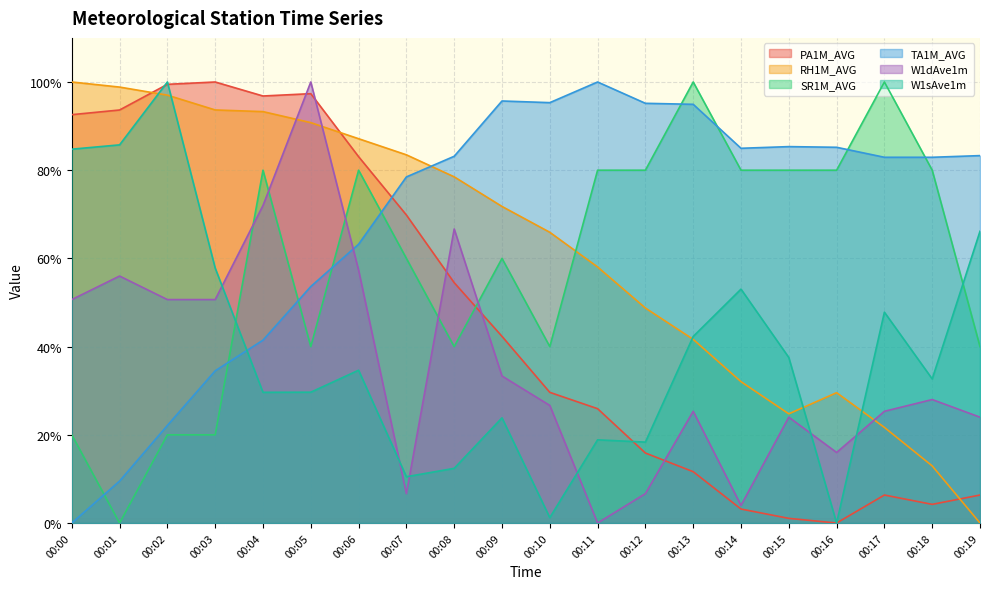

What is the spread (max minus min) of values at 00:00?

100.0